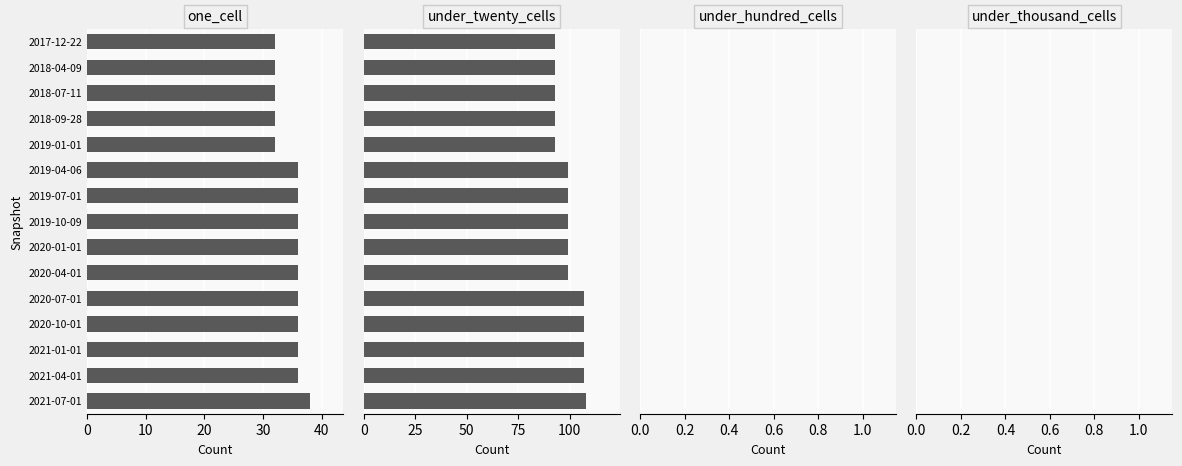

Does the chart contain any negative values?

No